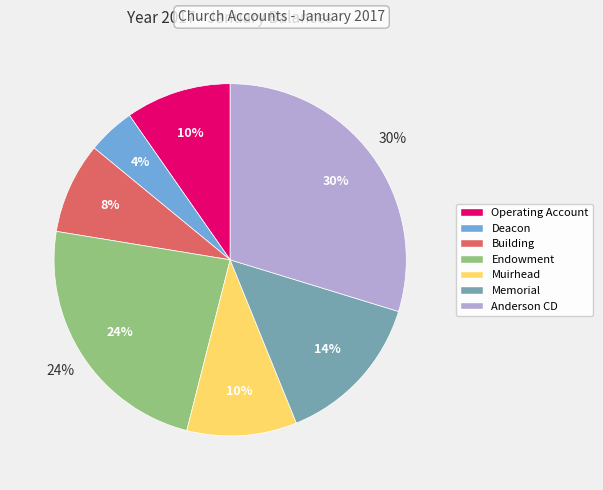

Which category has the smallest portion of the pie?

Deacon